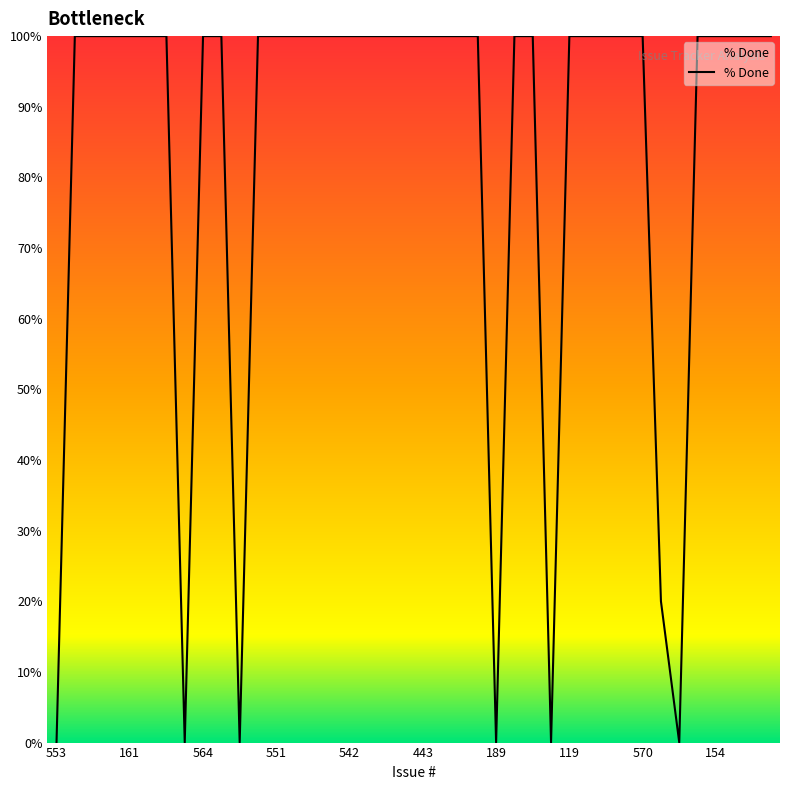

How many lines are shown in the chart?

1